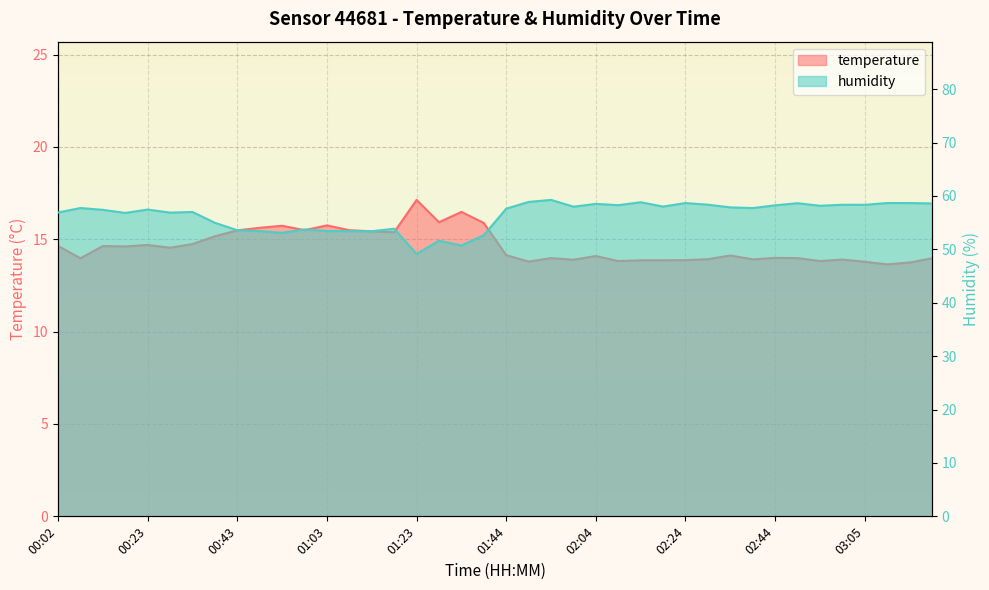

Is it true that humidity equals 92.9 at 03:00?

False